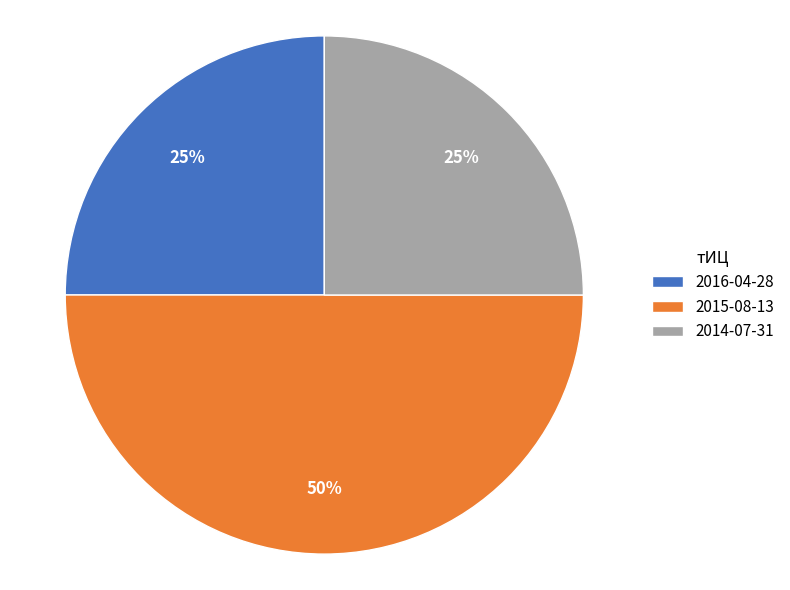

What percentage is the 2015-08-13 slice, to the nearest percent?

50%